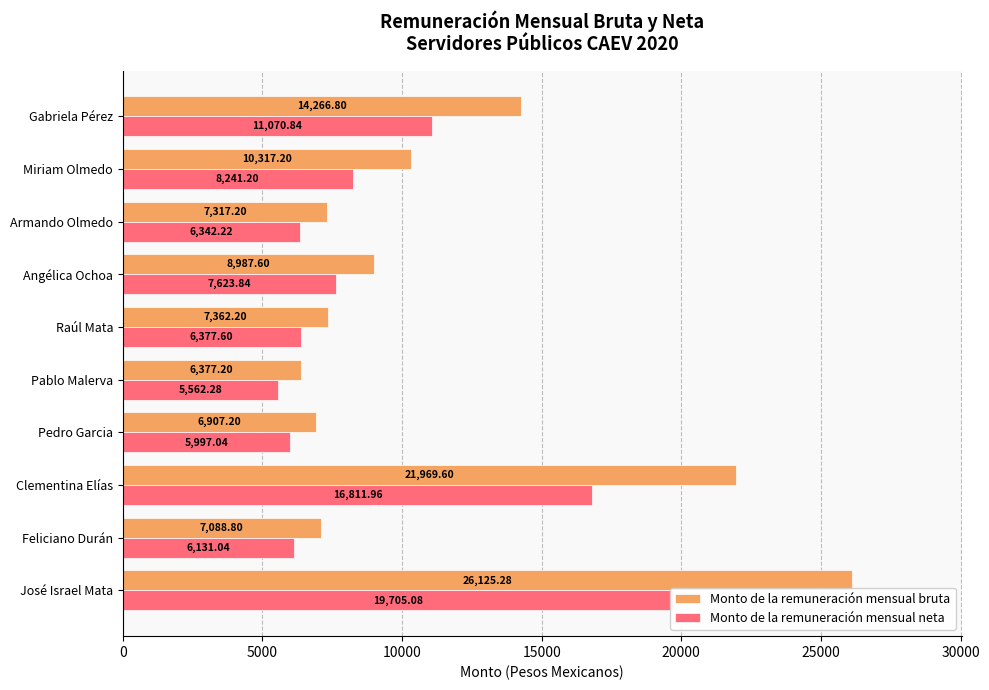

List the series in order of their peak value, lowest first.

Monto de la remuneración mensual neta, Monto de la remuneración mensual bruta